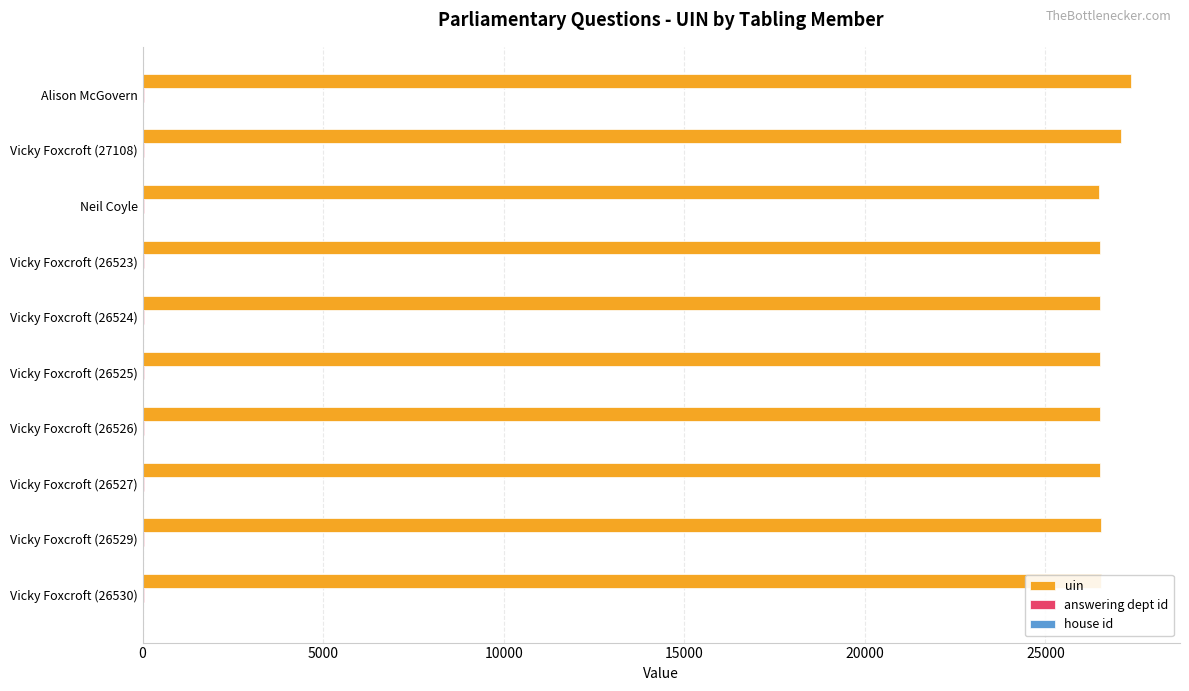

True or false: uin has a value of 18498 at Vicky Foxcroft (26525).

False